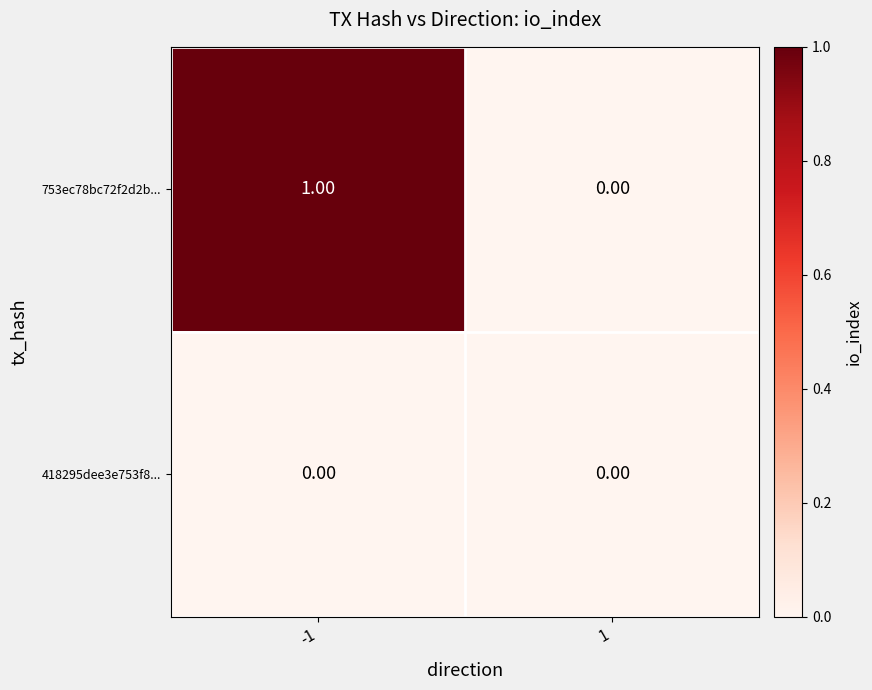

Which series has the largest total across all categories?

753ec78bc72f2d2b...